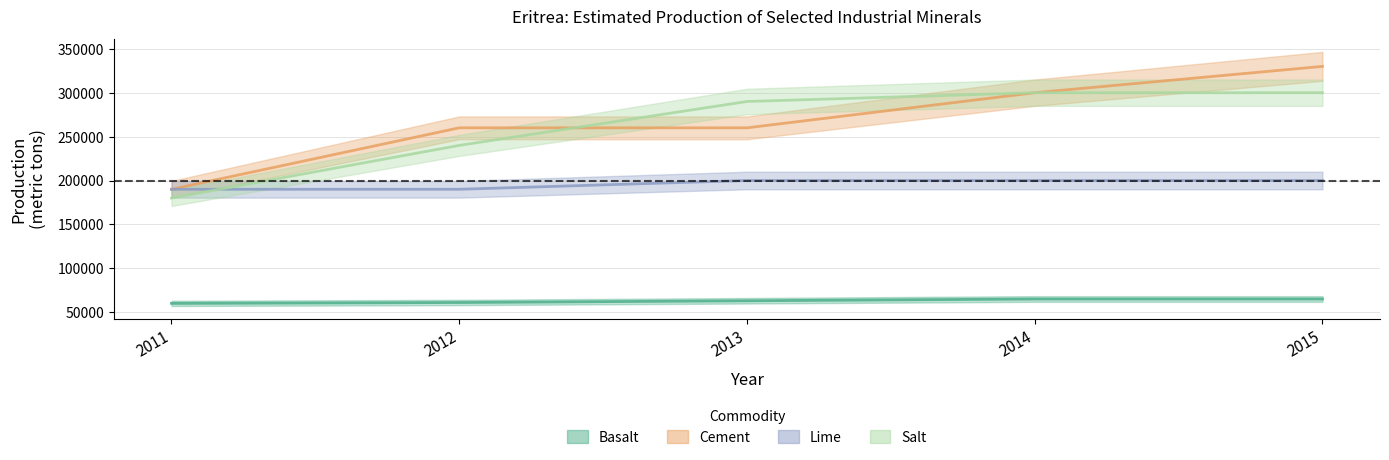

True or false: Basalt has more than 0 interior local peaks.

False